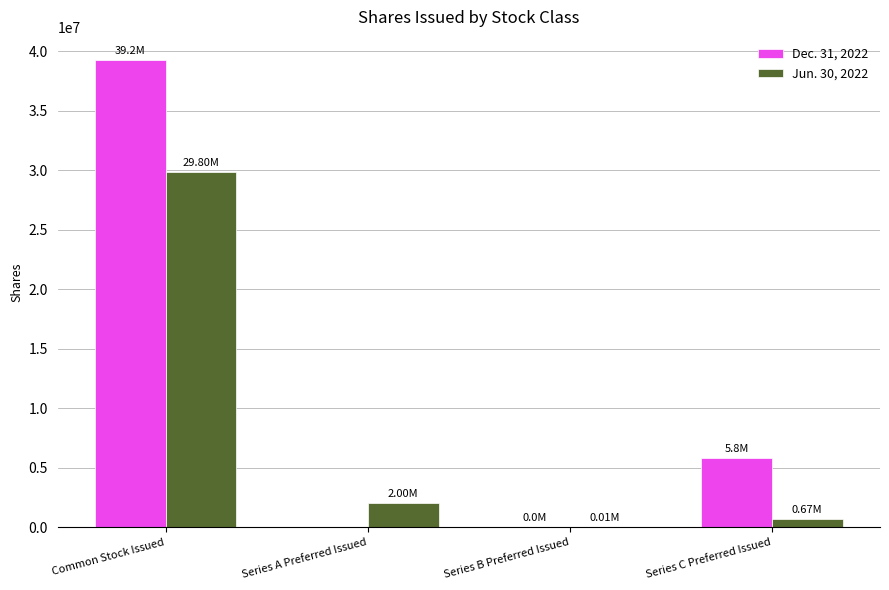

Are the bars horizontal?

No